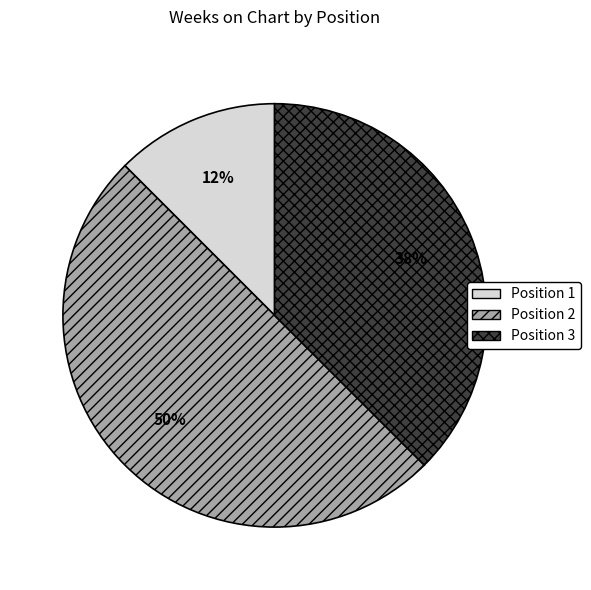

Count the number of slices in the pie.

3